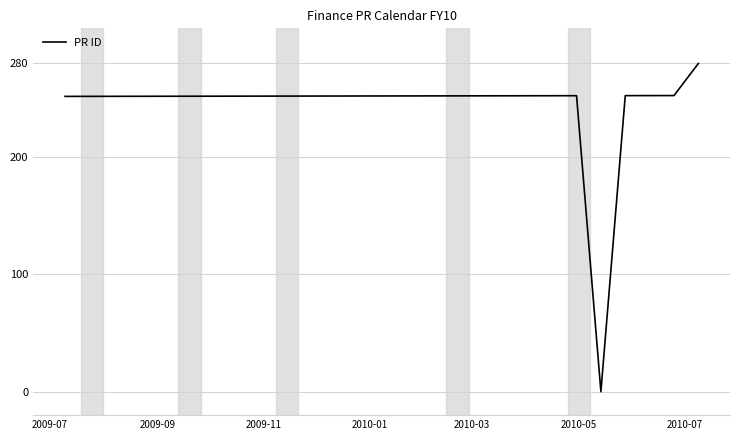

What is the difference between the maximum and minimum values?

280.0